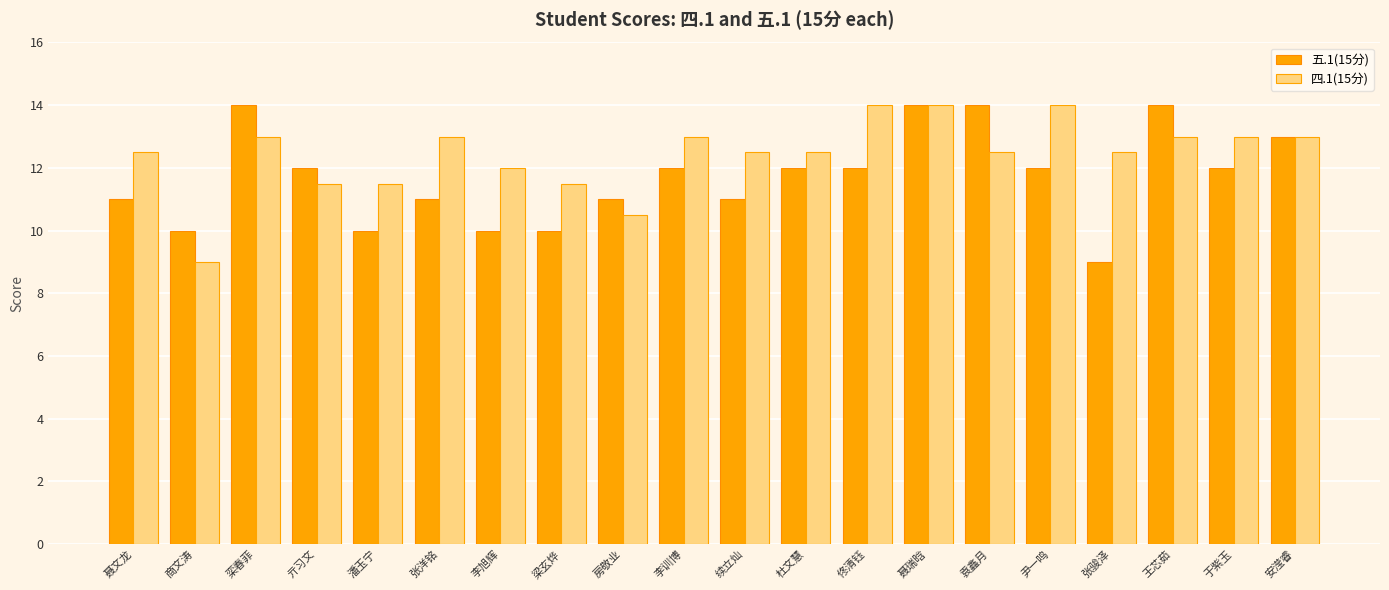

Rank the series by their average value, from lowest to highest.

五.1(15分), 四.1(15分)